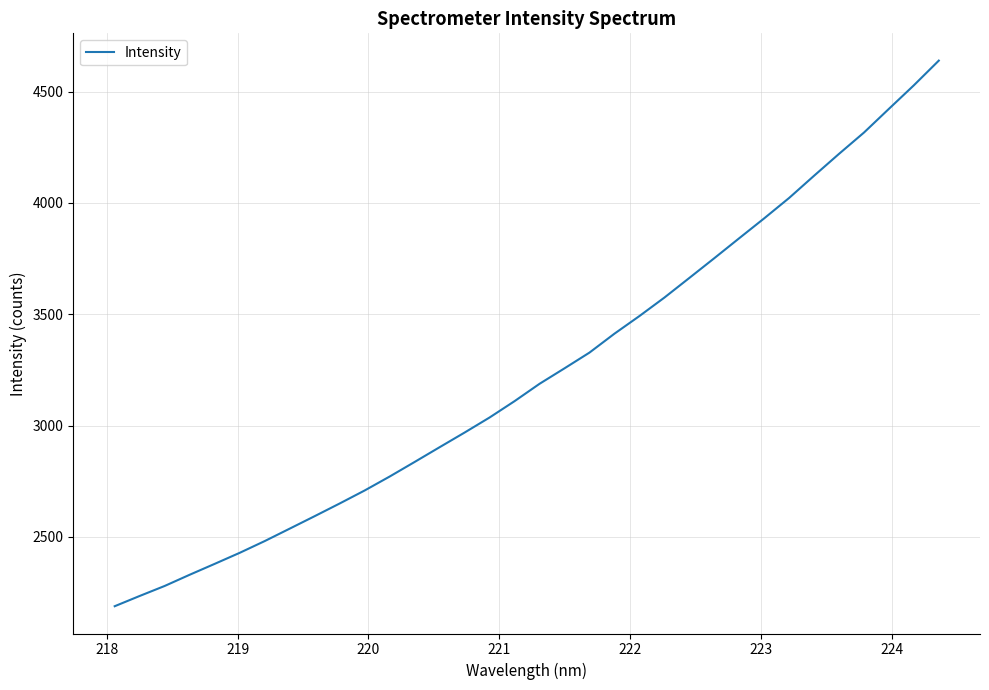

What is the smallest value displayed?

2189.0